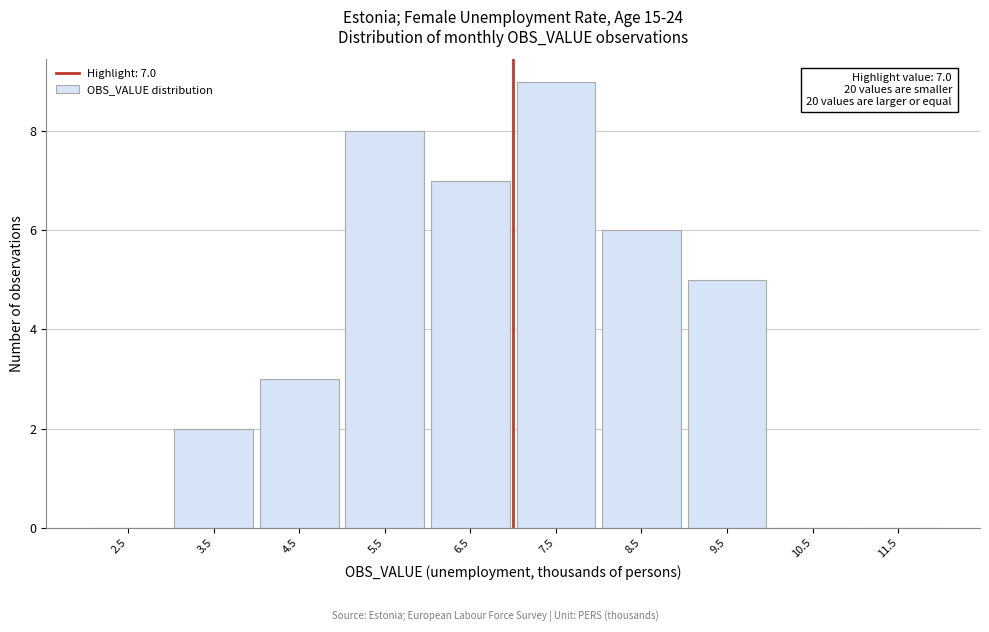

Over which range of the x-axis is the bar tallest?

7 to 8